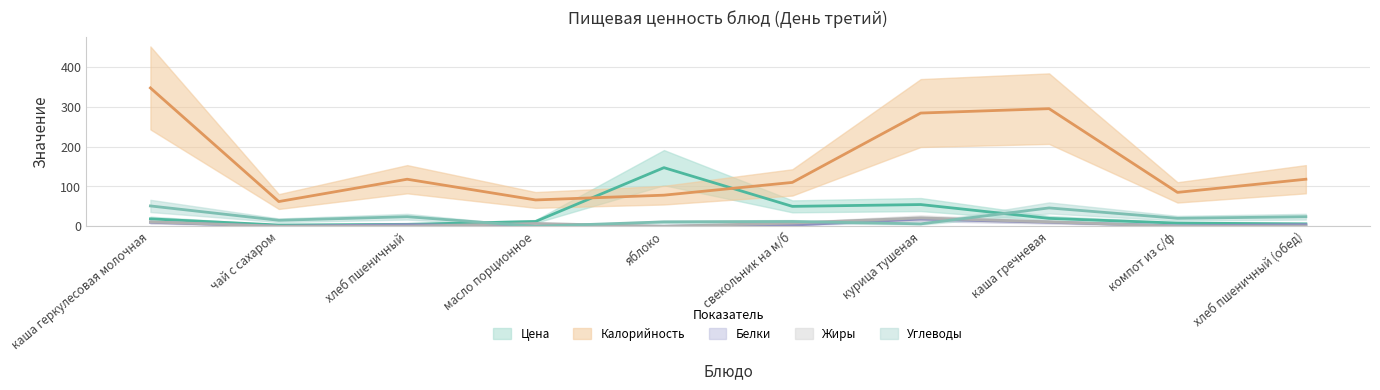

What is the total value across all series at хлеб пшеничный?

150.9